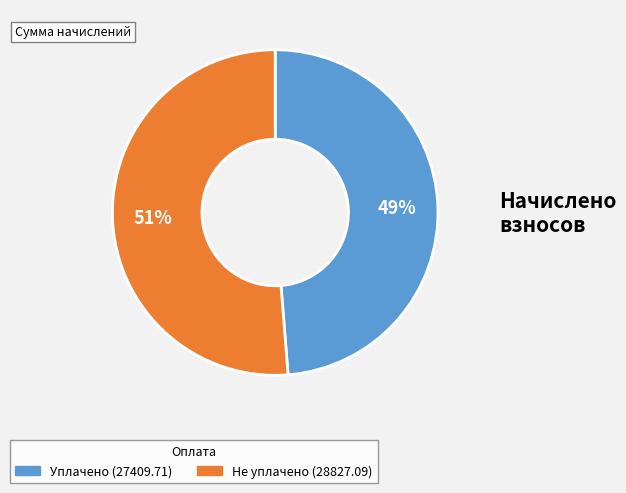

To the nearest percent, what is the average slice percentage?

50%